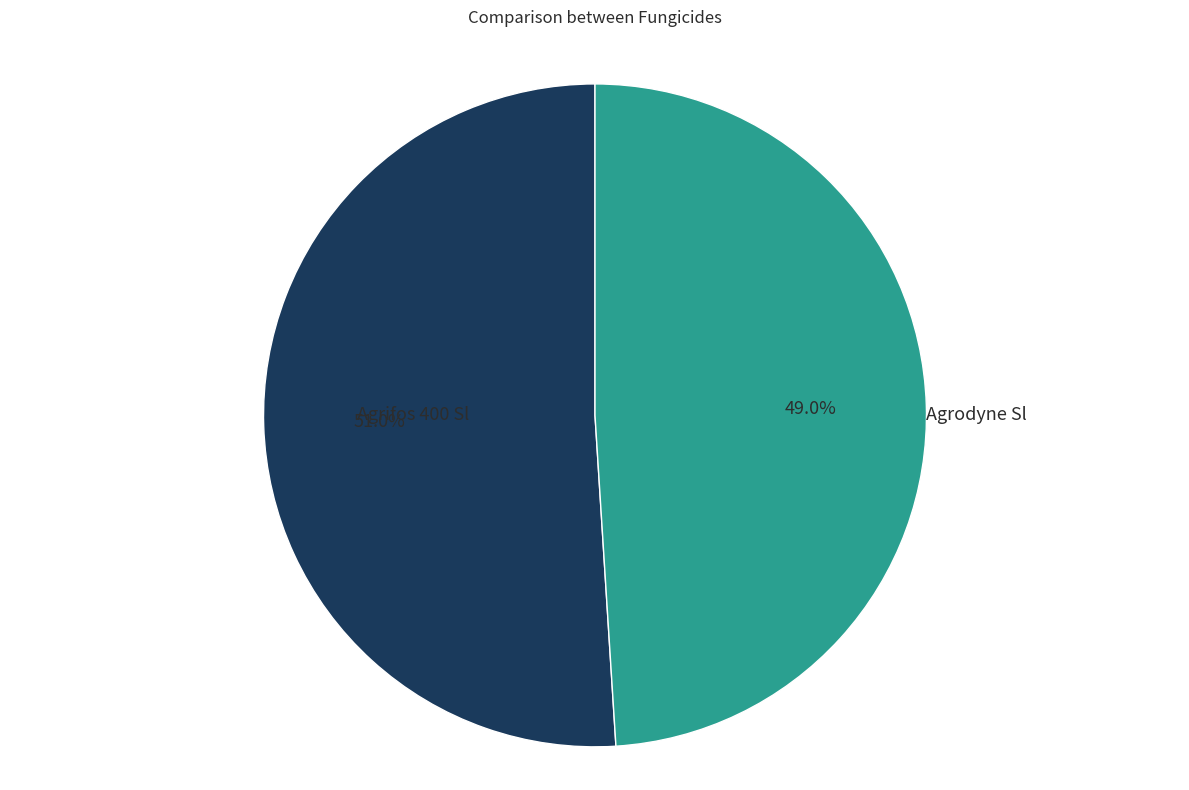

Which slice represents more than half of the pie?

Agrifos 400 Sl